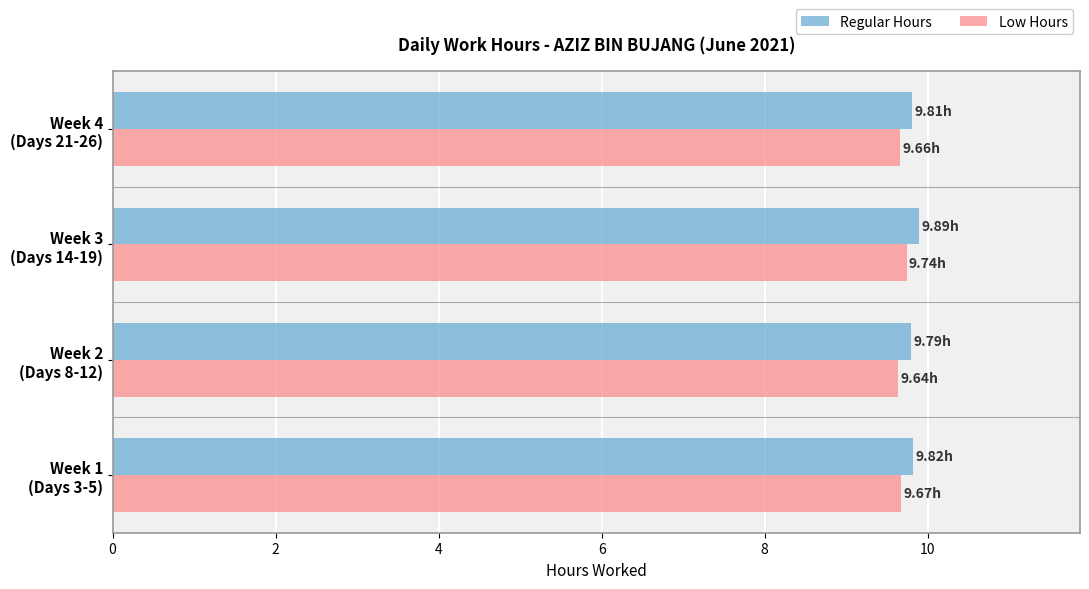

What is the sum of all Low Hours values?

38.7